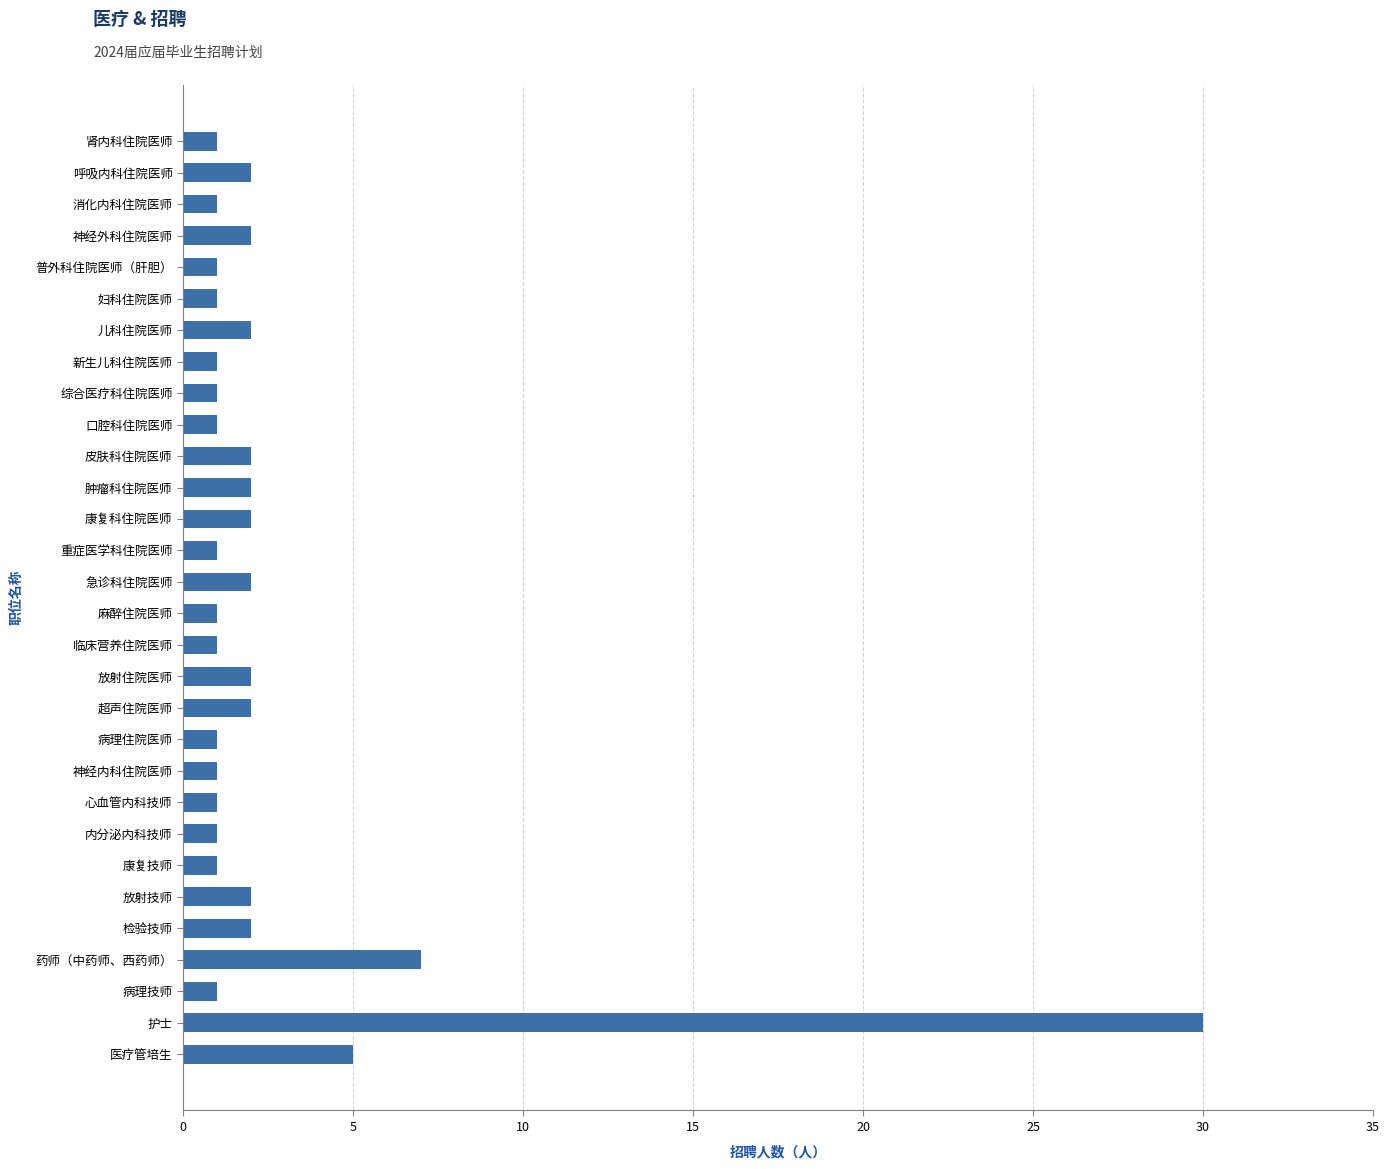

Which category has the highest value across all series?

护士